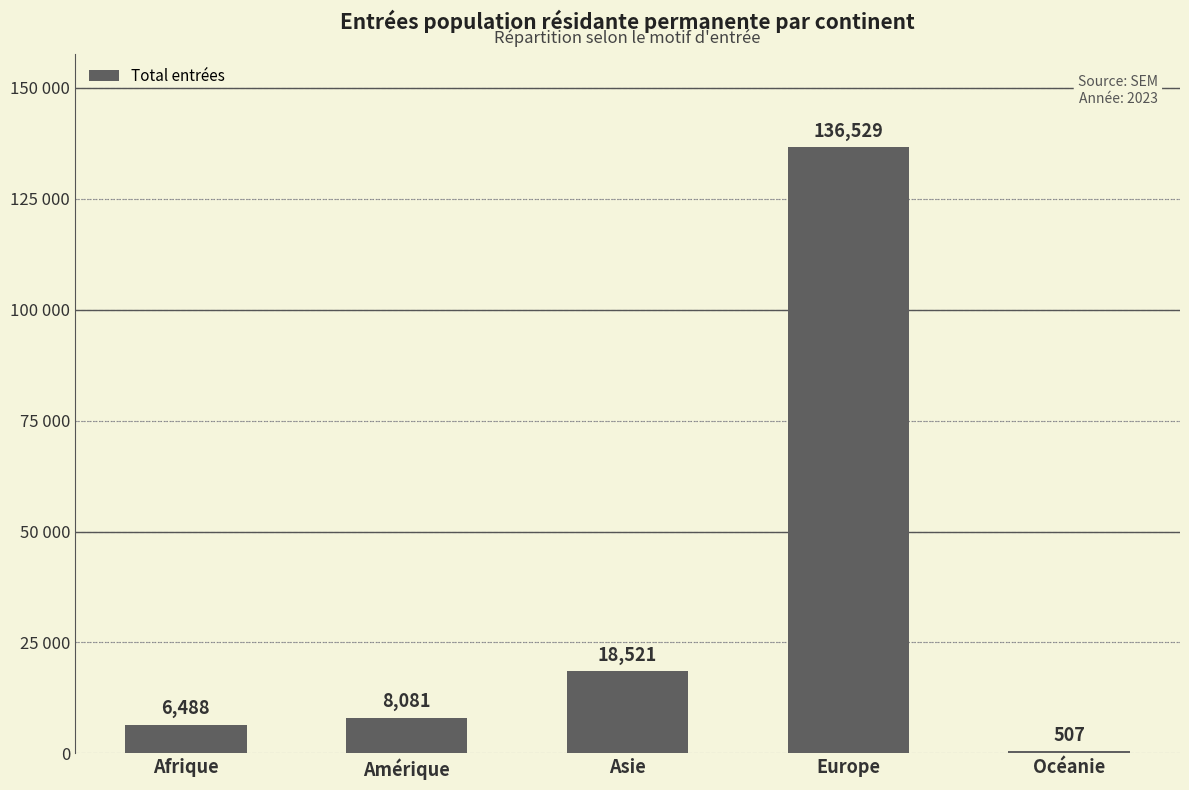

The chart shows a value of 1421 at Afrique. True or false?

False